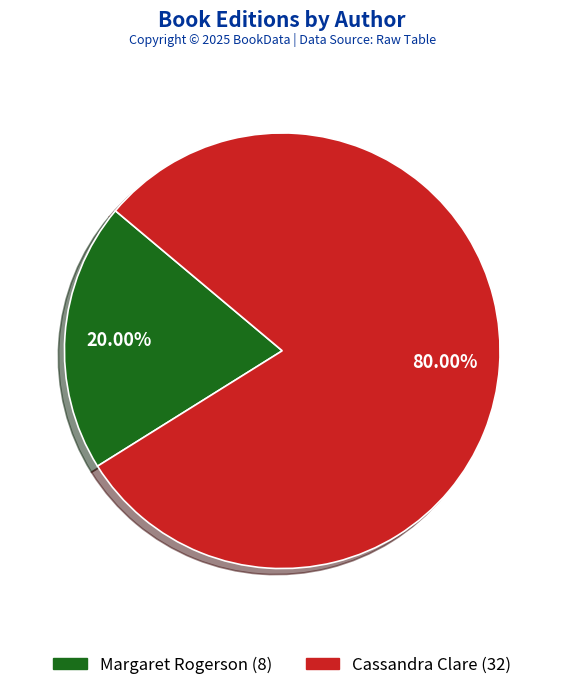

To the nearest percent, what is the average slice percentage?

50%